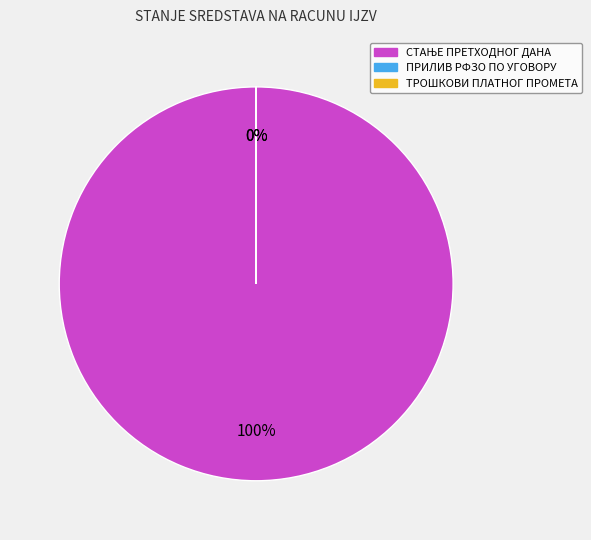

Does any single category account for the majority?

Yes